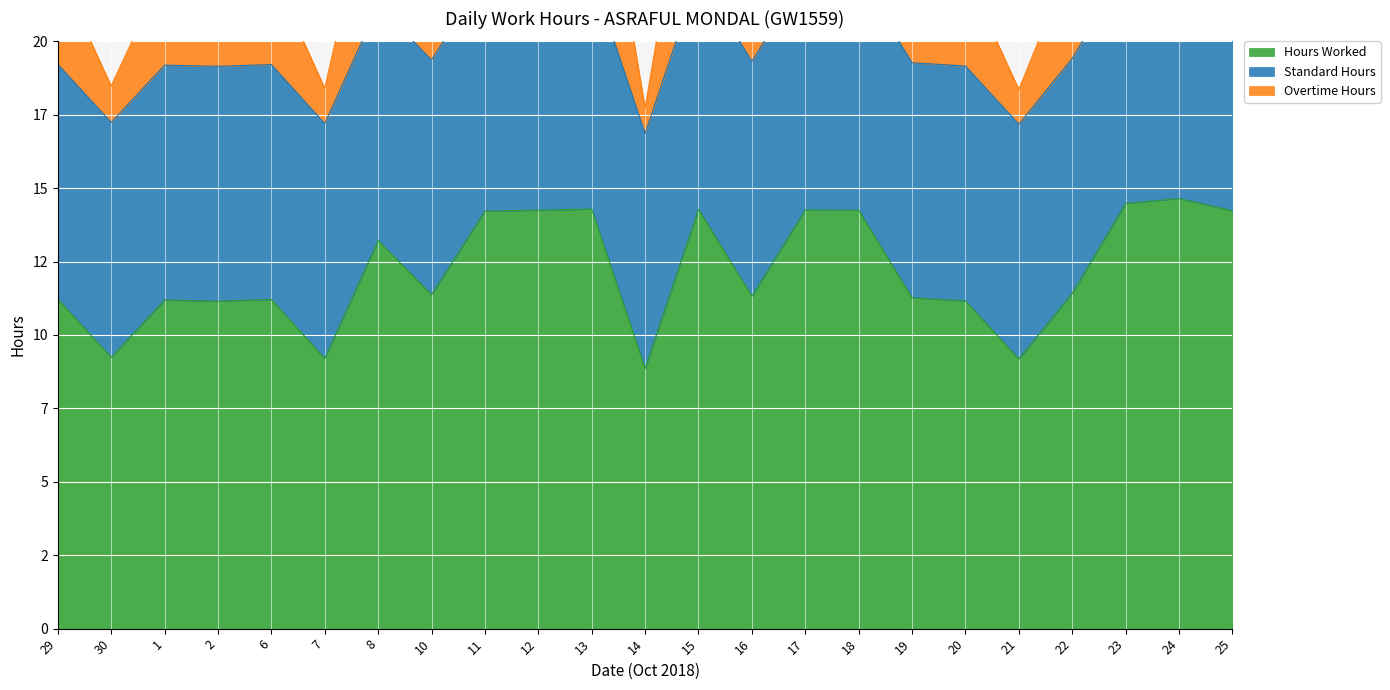

True or false: Overtime Hours and Hours Worked intersect in this chart.

False